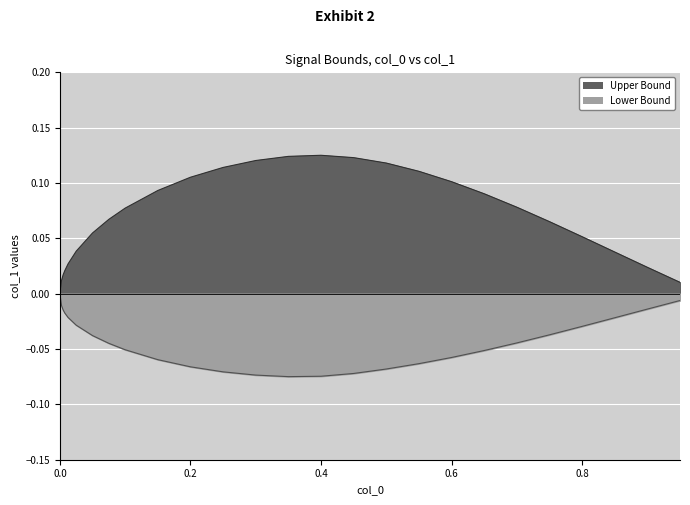

At which category does Upper Bound reach its first local peak?

0.4